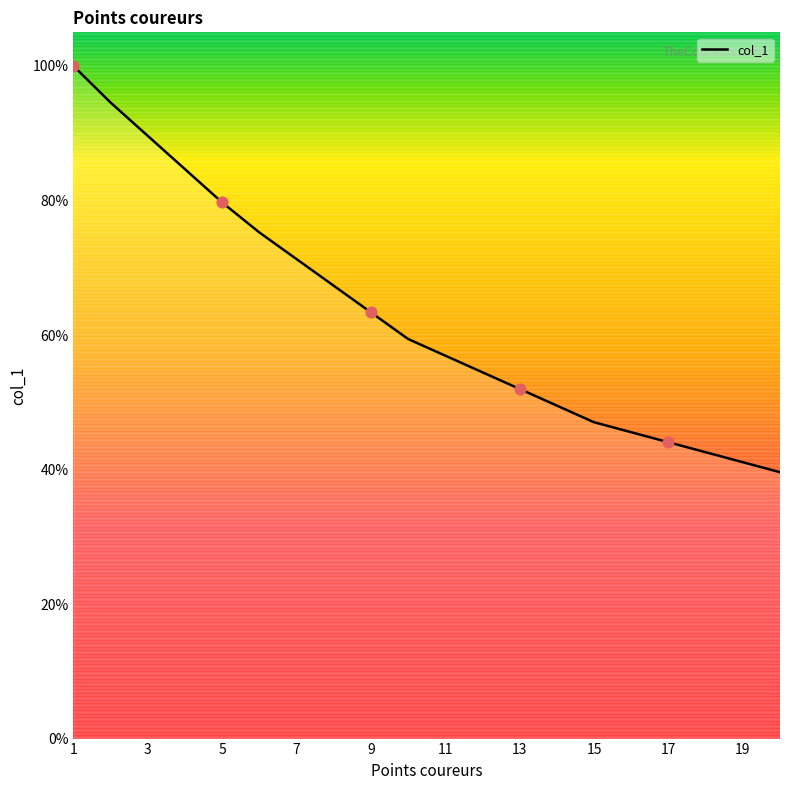

What is the greatest value displayed?

100.0